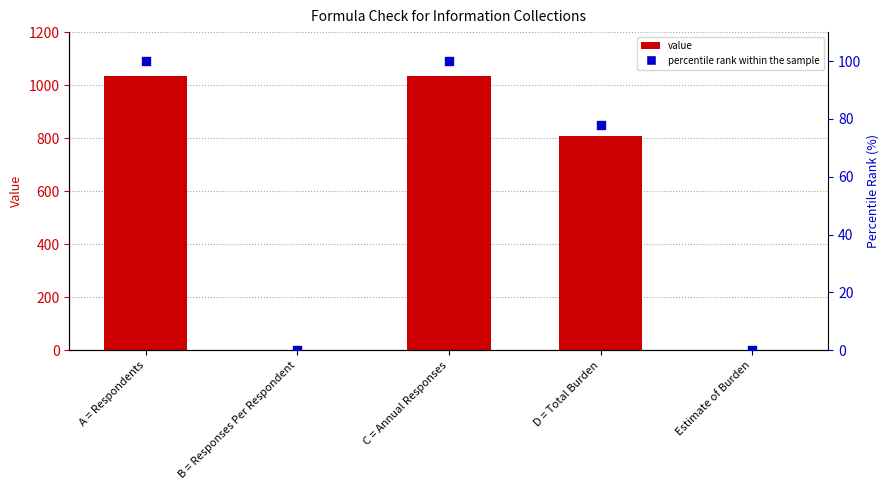

Which series contains the lowest Y value?

percentile rank within the sample